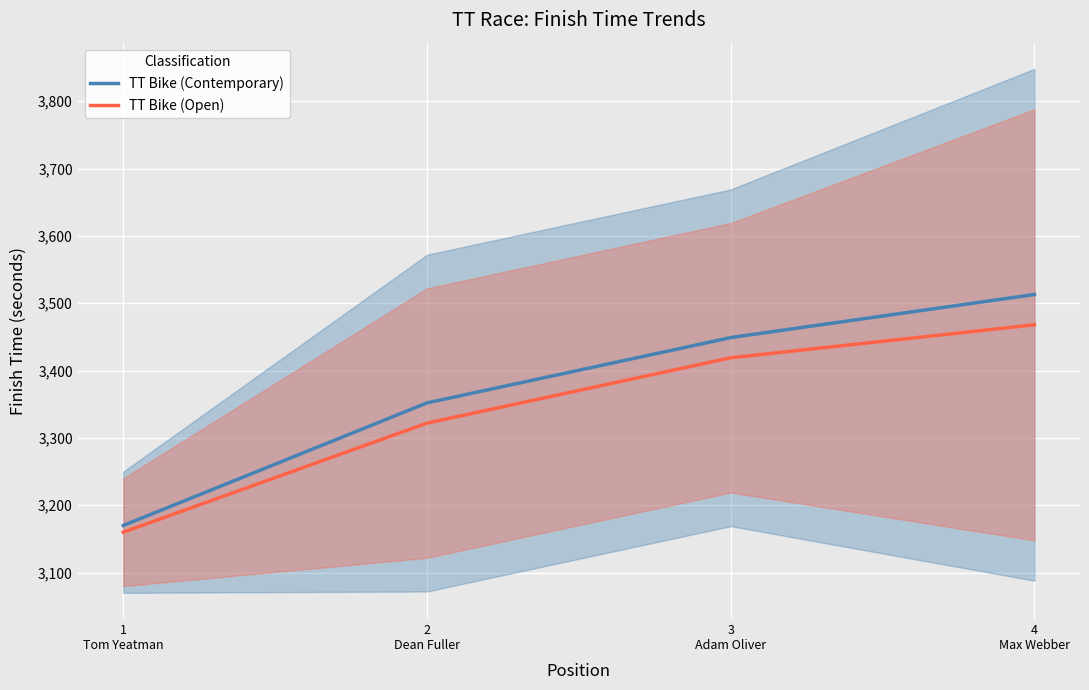

What is the difference between the TT Bike (Open) values at 2
Dean Fuller and 1
Tom Yeatman?

162